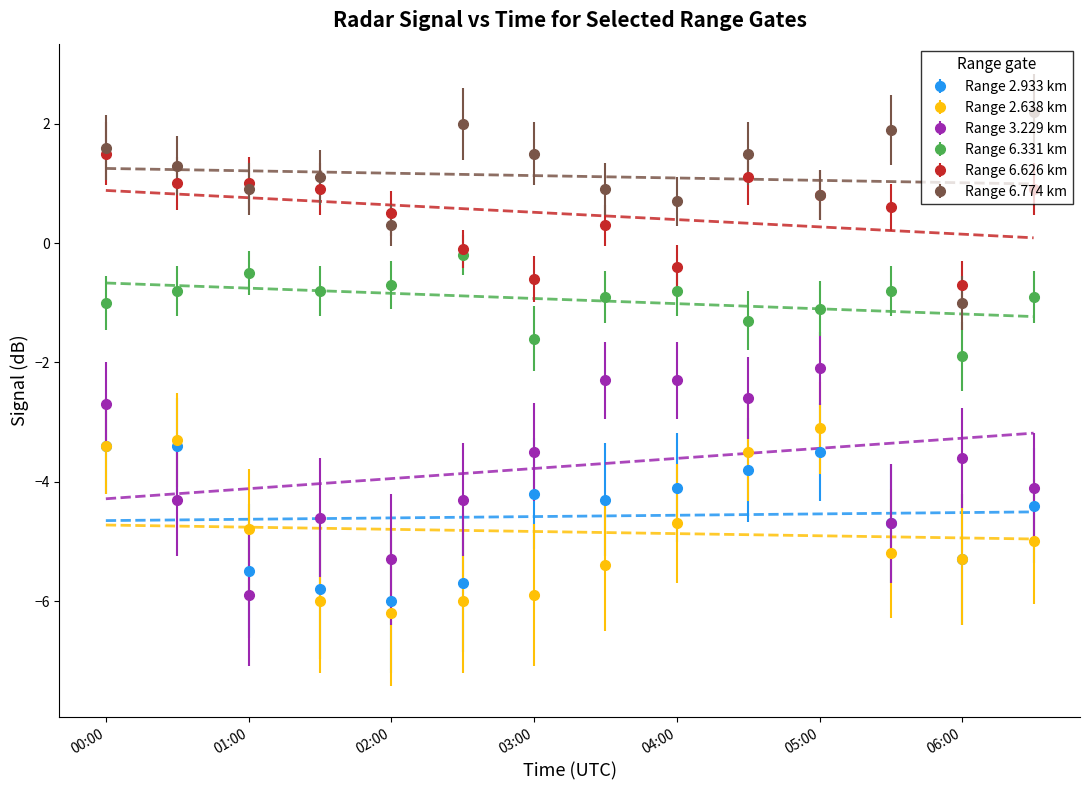

What is the minimum value for Range 6.626 km?

-0.7